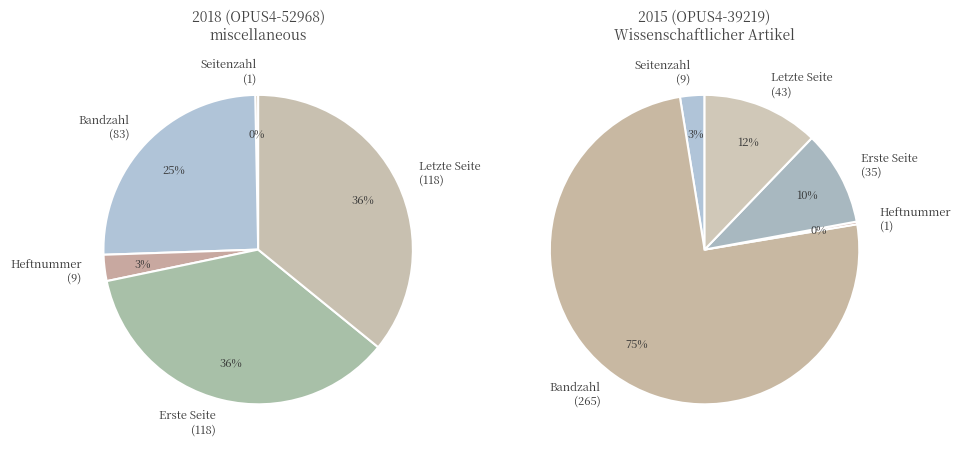

Is there any slice that represents more than half of the pie?

Yes